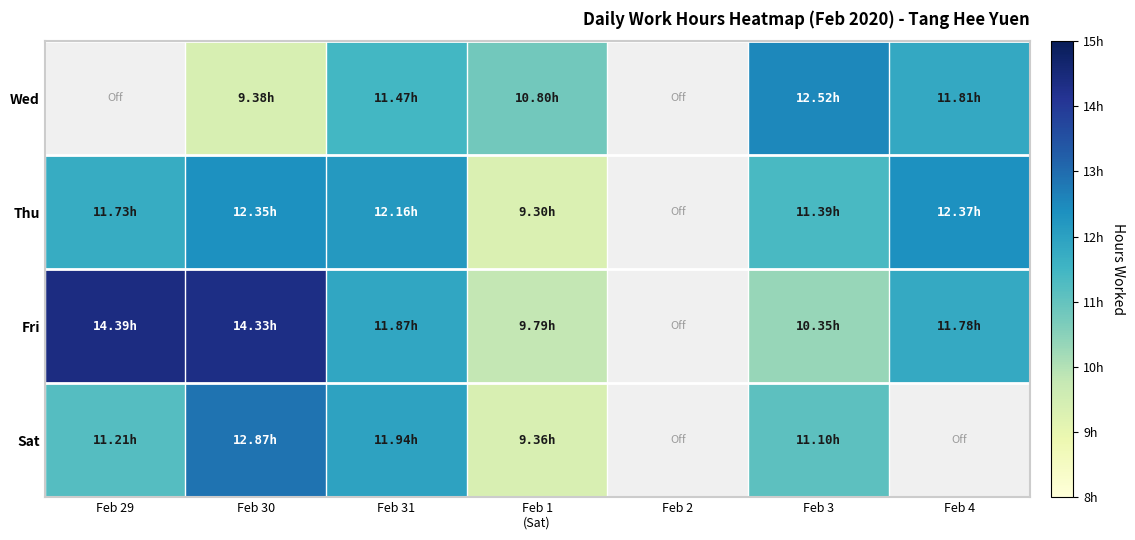

The Fri series shows 18.6 at Feb 31. True or false?

False